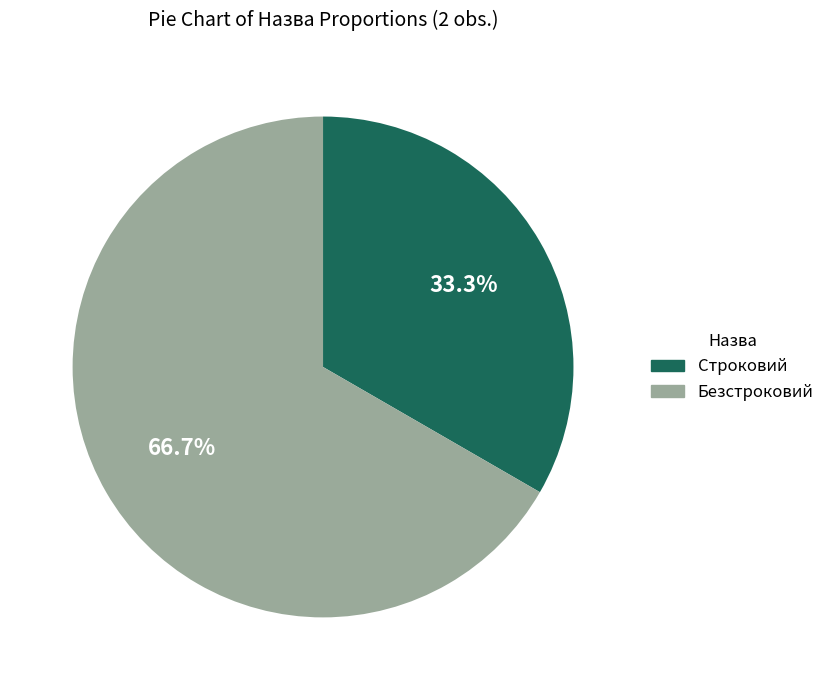

Is there any slice that represents more than half of the pie?

Yes